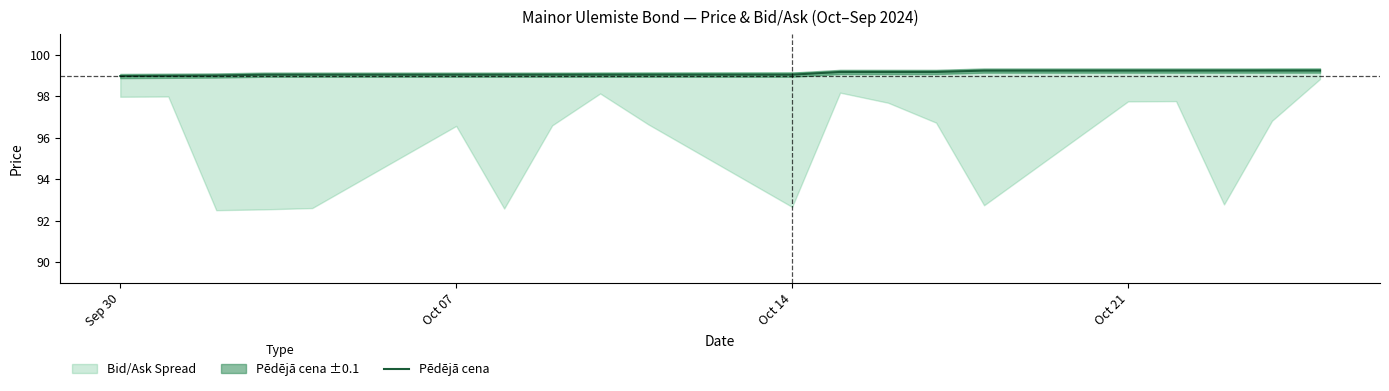

What is the smallest value displayed?

99.0